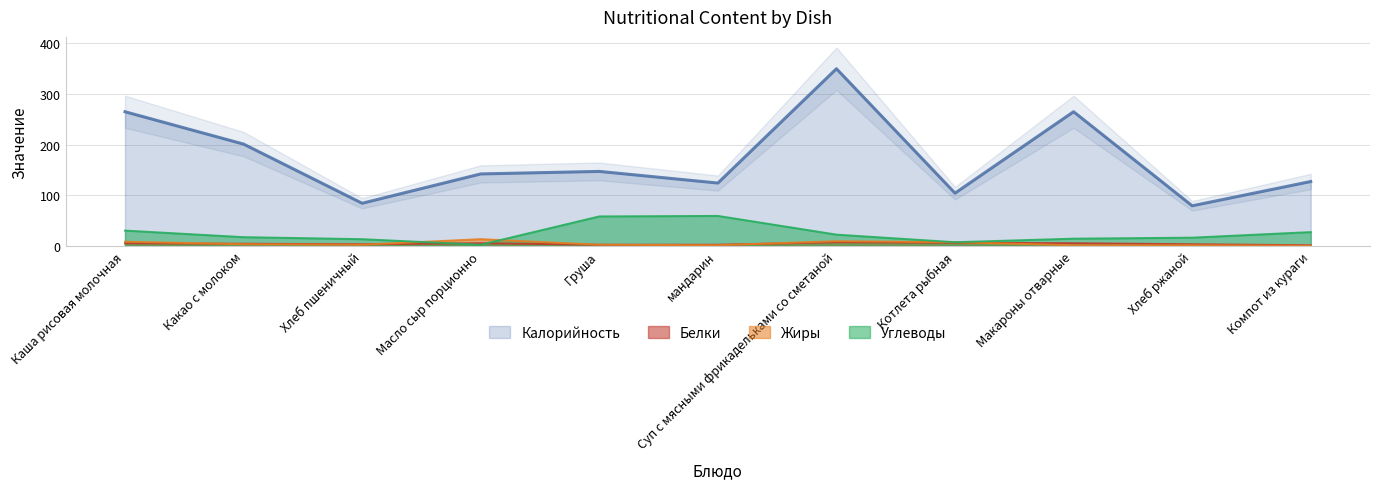

What is the sum of the Жиры values at Хлеб ржаной and Суп с мясными фрикадельками со сметаной?

10